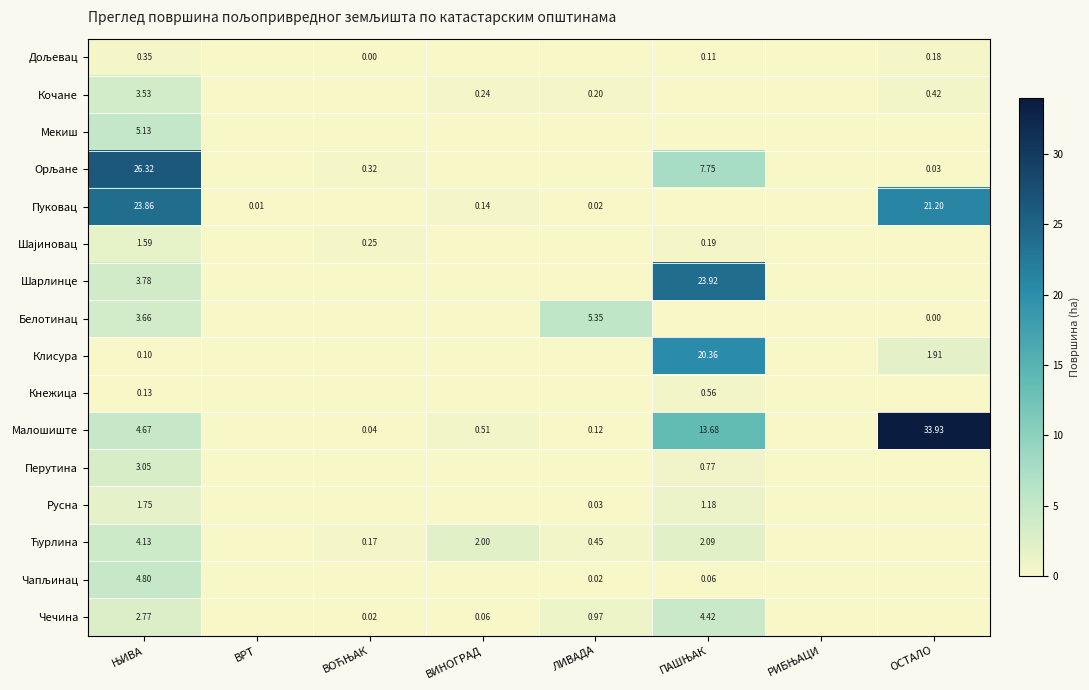

Is the value of Мекиш at ПАШЊАК greater than the value of Пуковац at ВОЋЊАК?

No